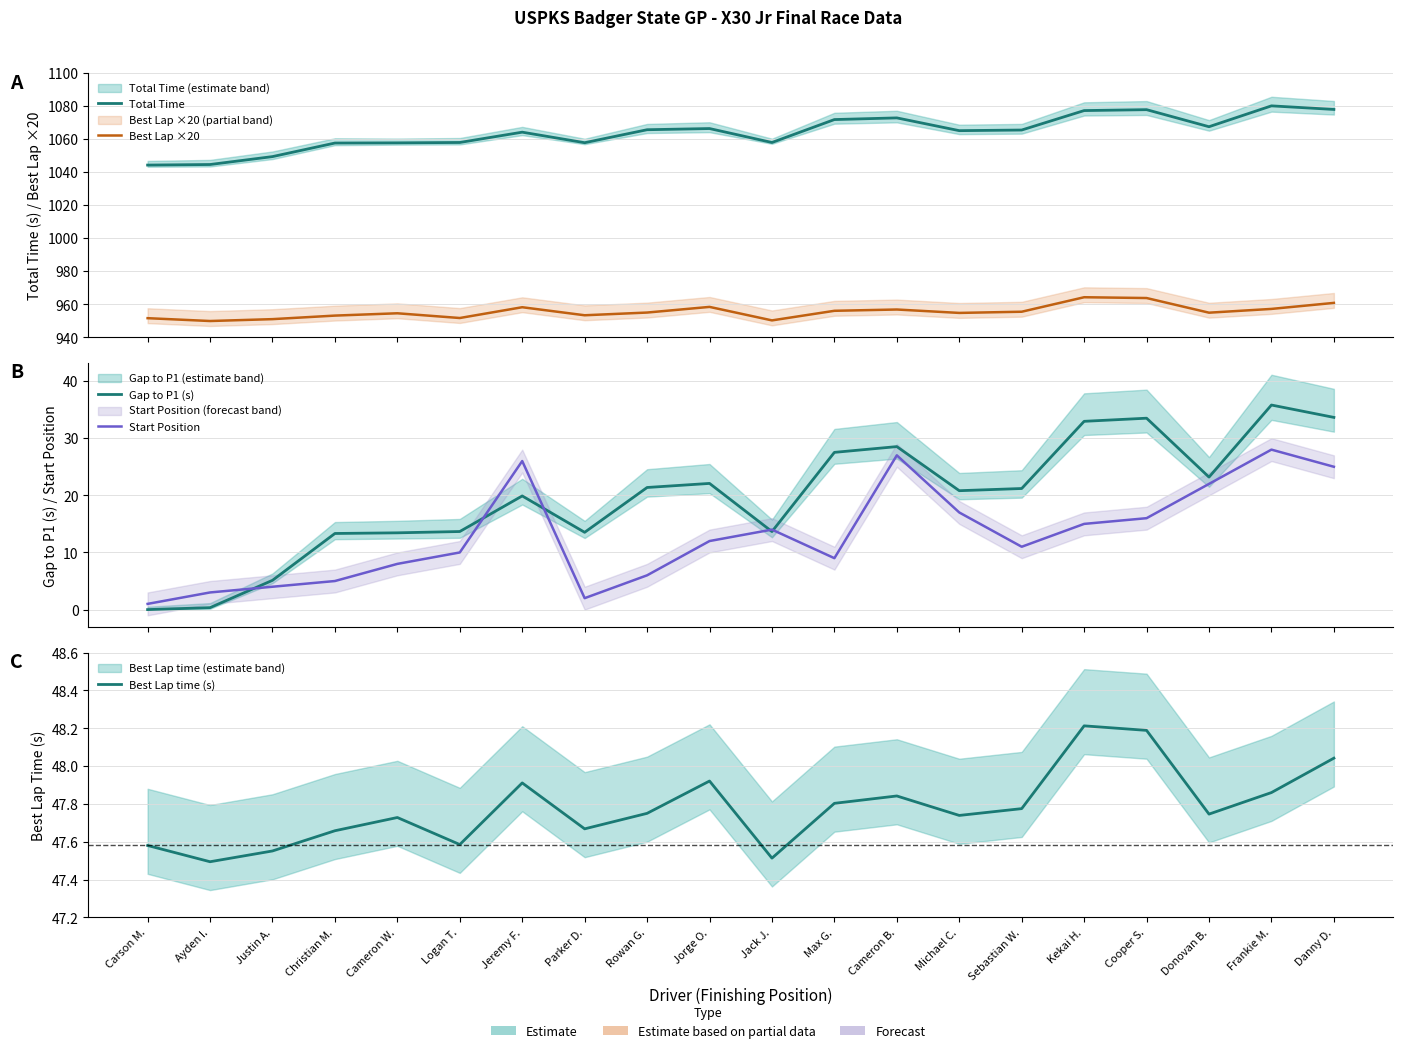

Is this an area chart (filled region under the line)?

No